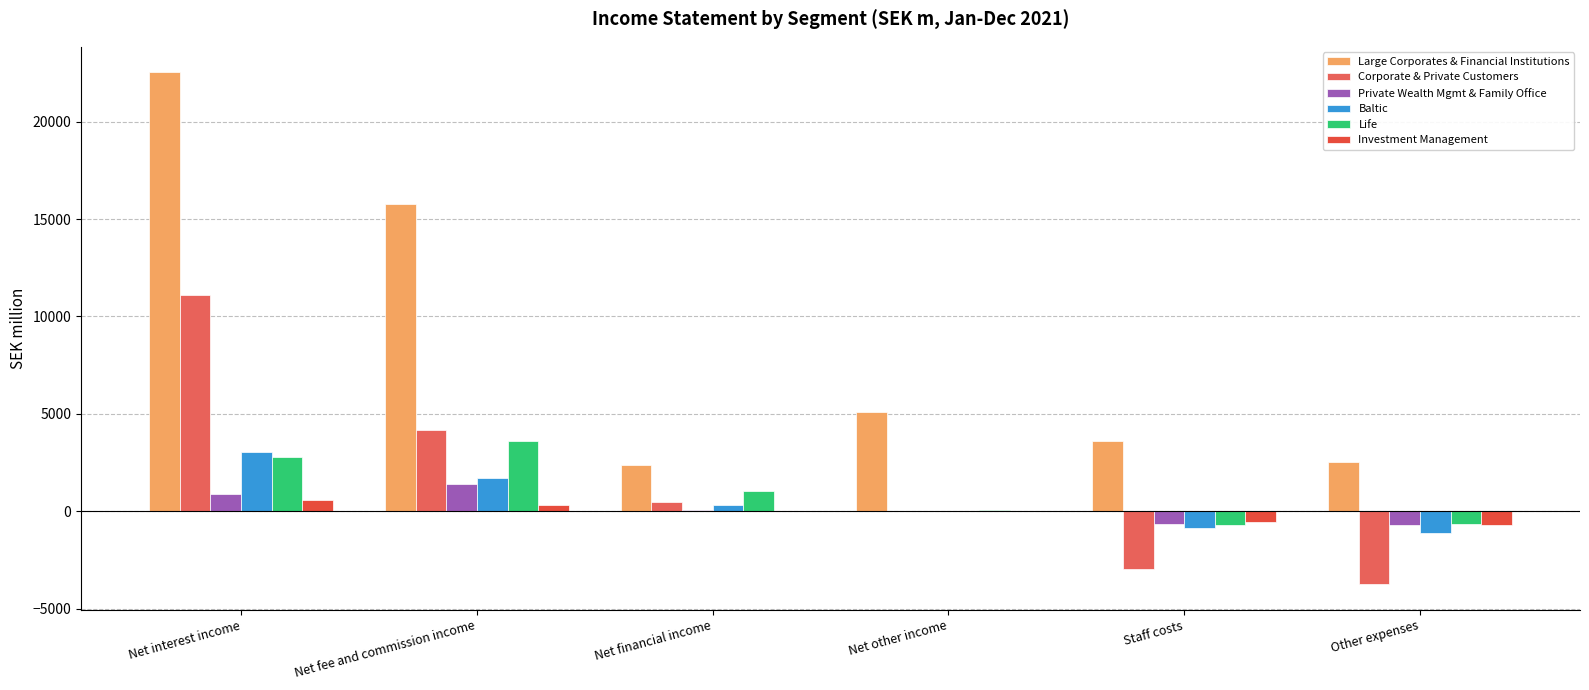

Where is Investment Management nearest to the value -77?

Net other income